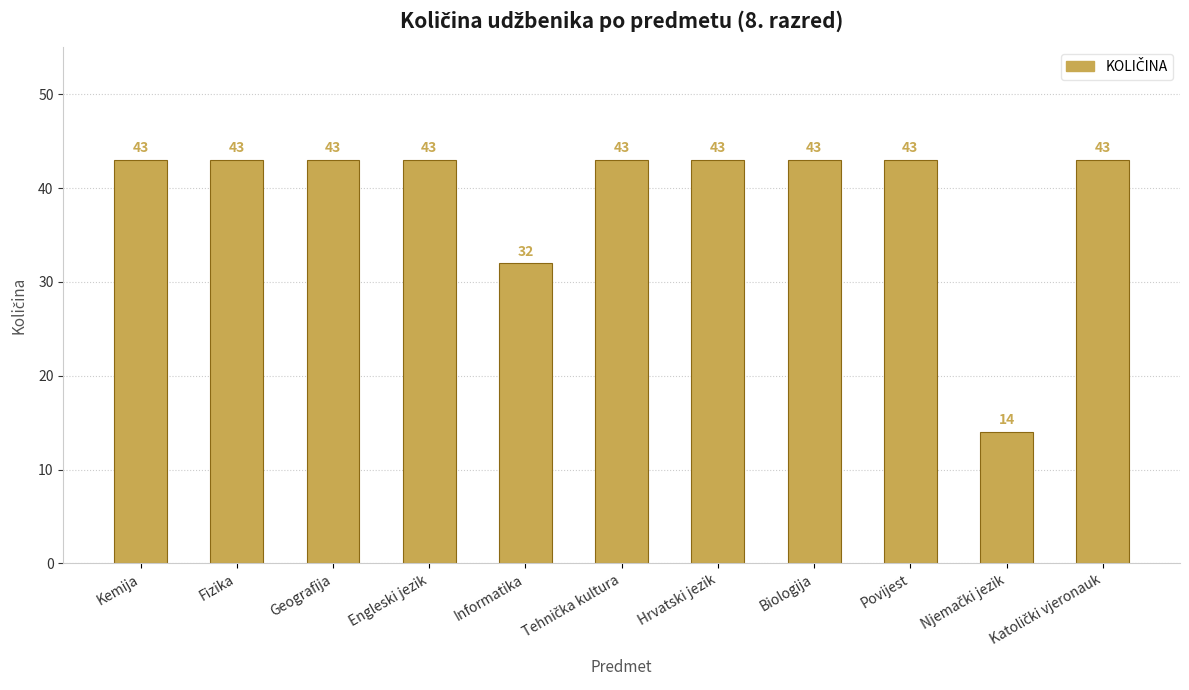

The chart shows a value of 73 at Hrvatski jezik. True or false?

False